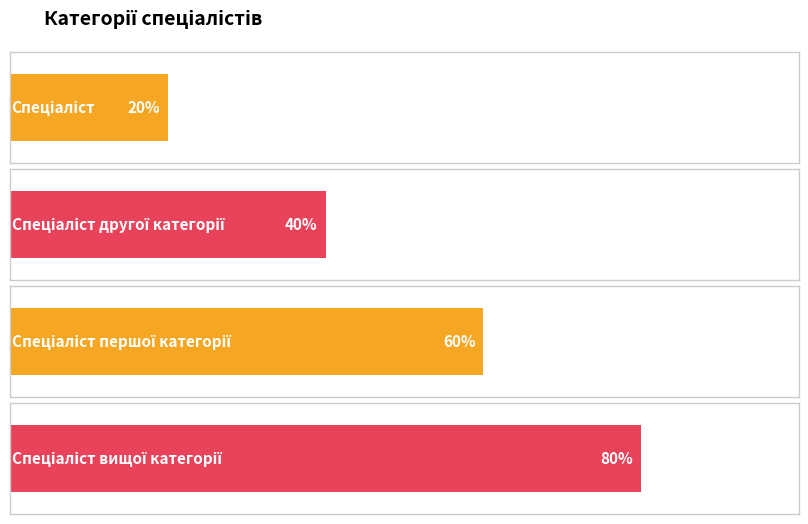

Are the bars grouped side by side (vs. stacked)?

No